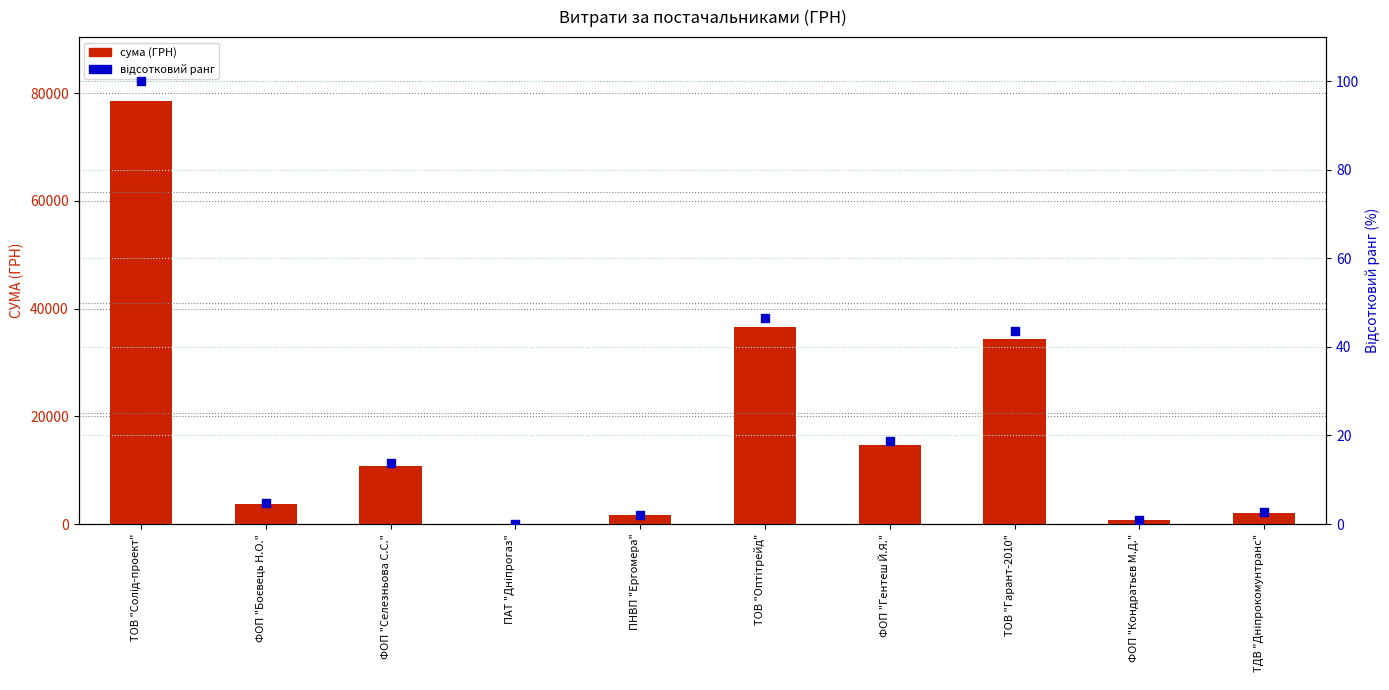

Which series has the largest total across all categories?

сума (ГРН)